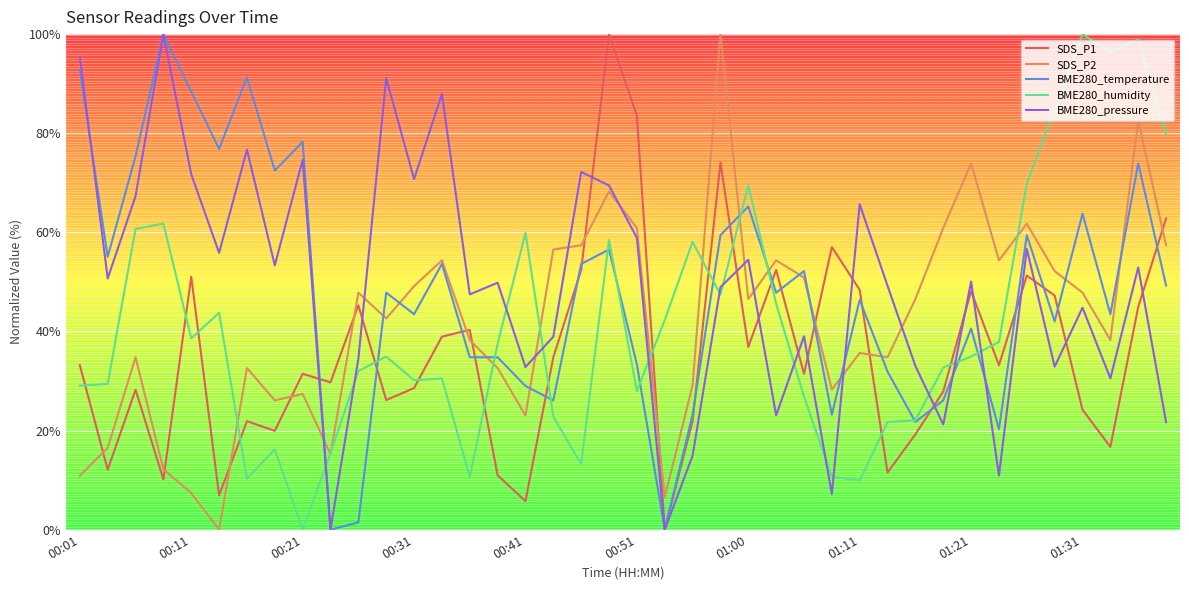

What is the greatest value displayed?

100.0